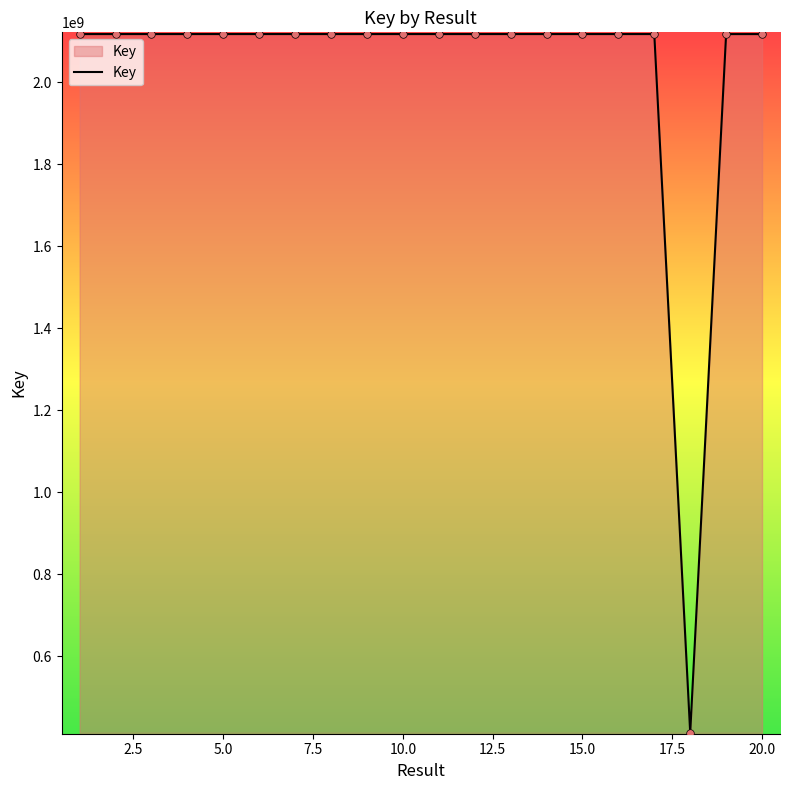

What is the difference between the maximum and minimum values?

1705419844